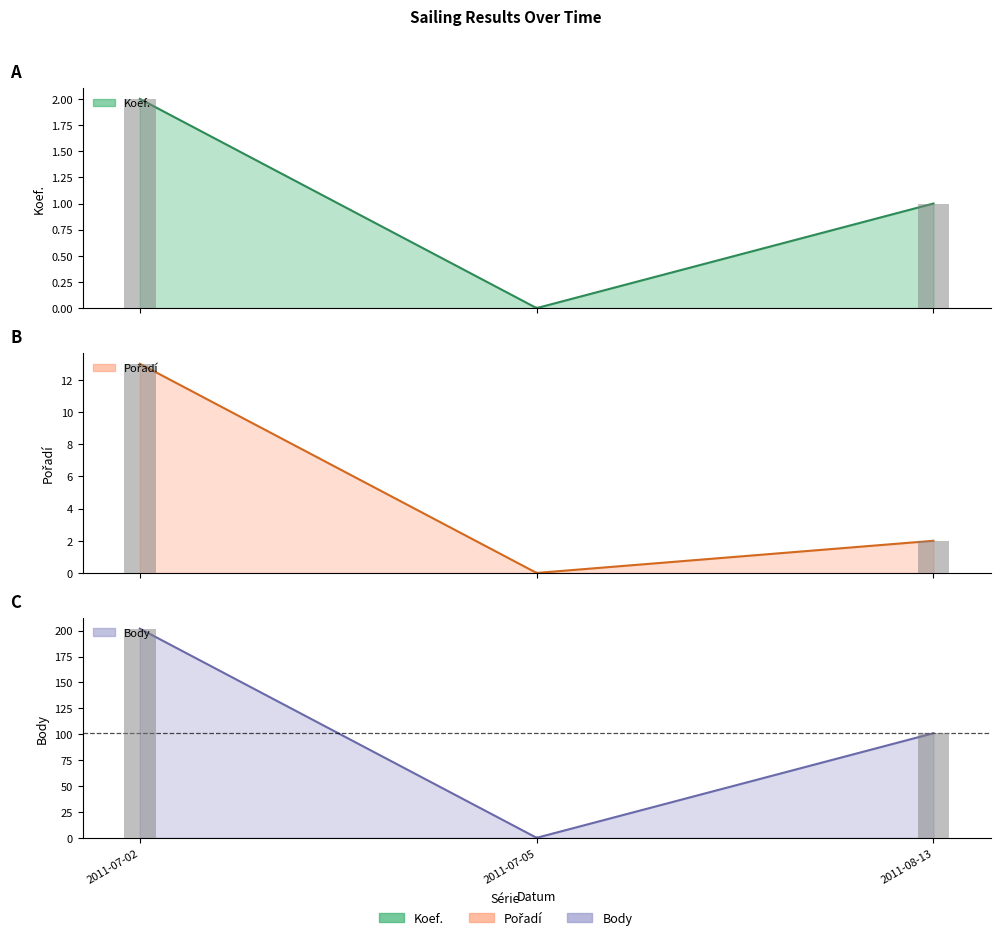

Is it true that Koef. equals 3 at 2011-07-02?

False